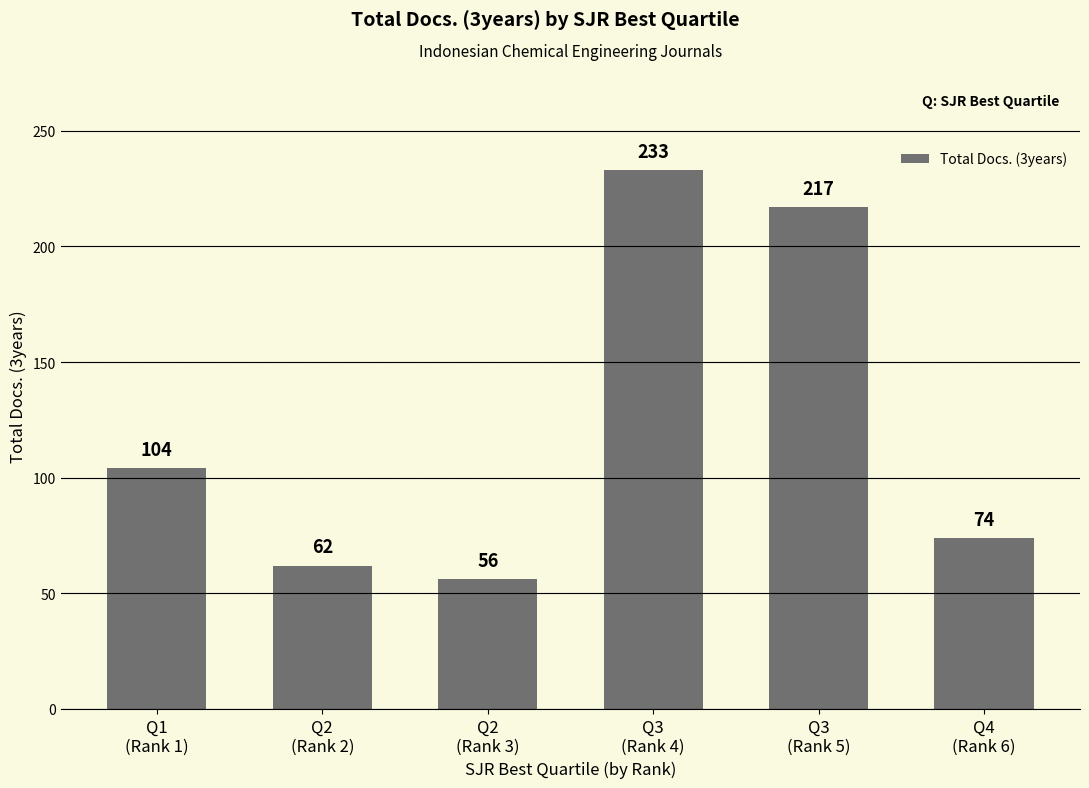

Which label corresponds to the smallest value in the chart?

Q2
(Rank 3)